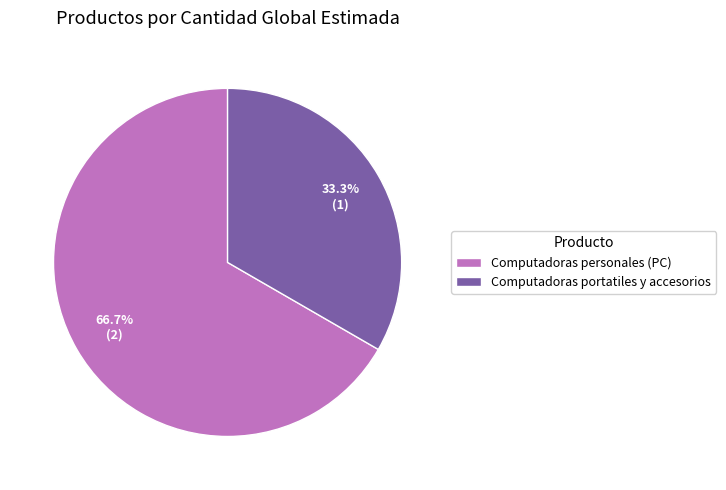

Which slice represents more than half of the pie?

Computadoras personales (PC)